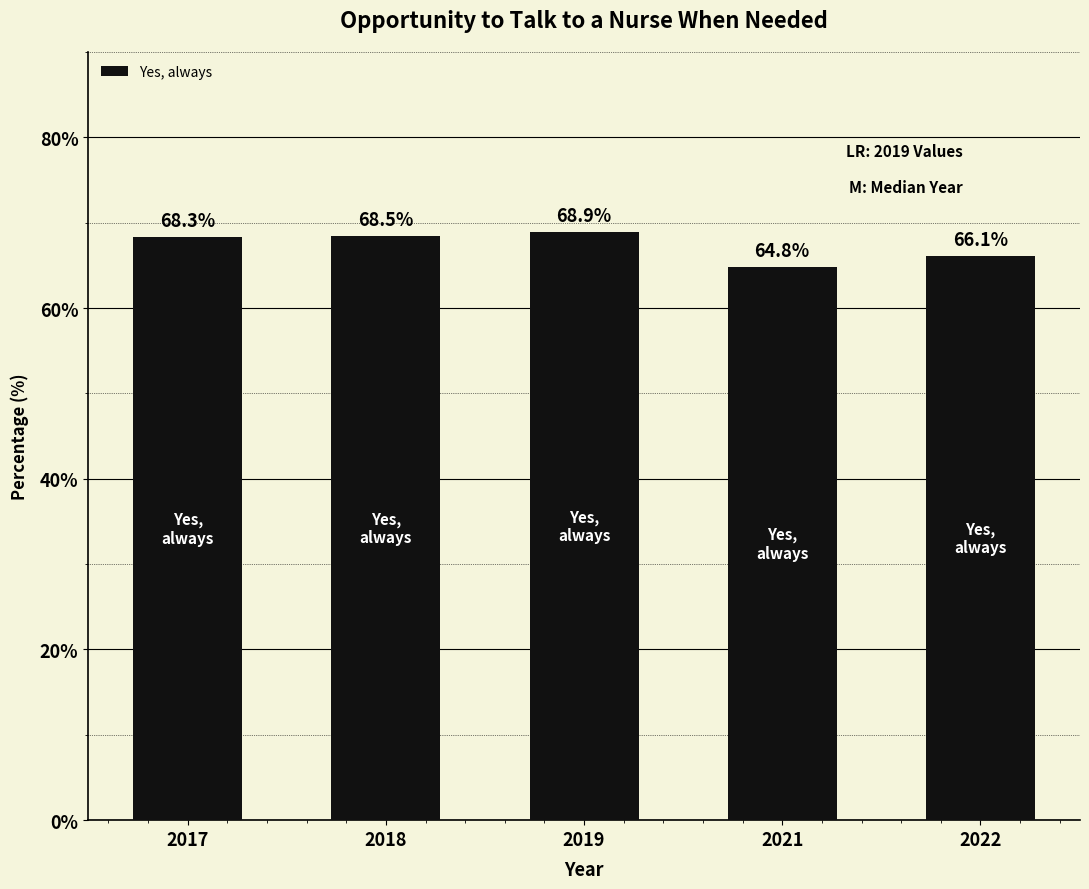

Reading left to right, extract all data points from this chart.

2017=68.3	2018=68.5	2019=68.9	2021=64.8	2022=66.1